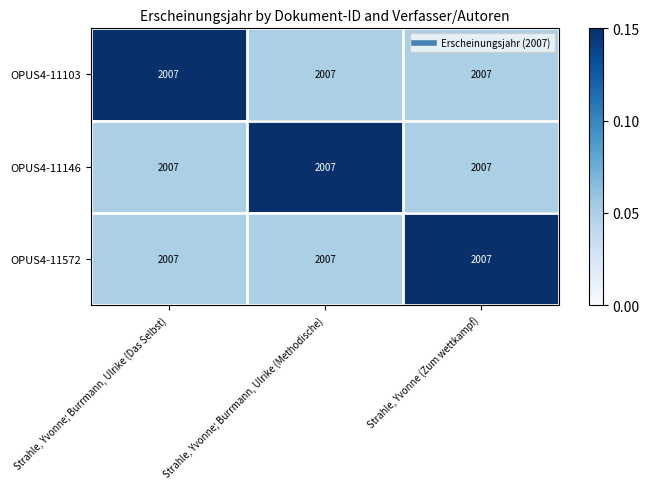

Is the value of OPUS4-11103 at Strahle, Yvonne (Zum wettkampf) greater than the value of OPUS4-11572 at Strahle, Yvonne; Burrmann, Ulrike (Das Selbst)?

No